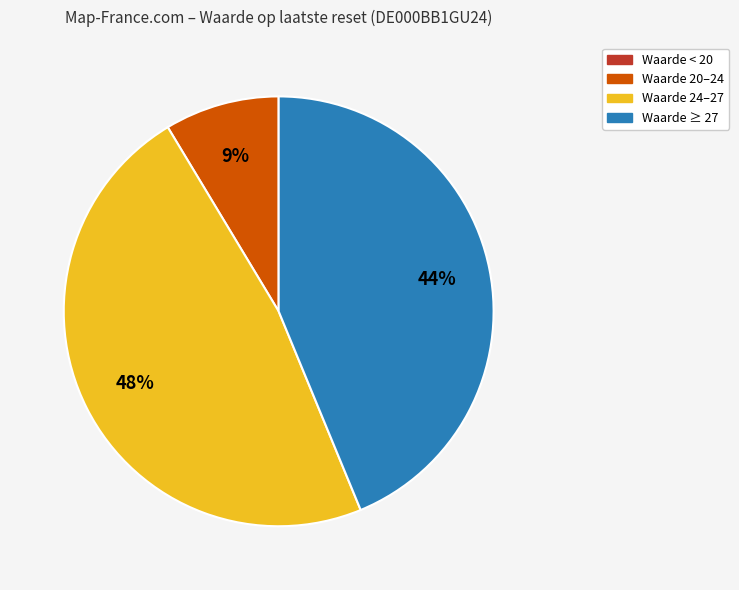

To the nearest percent, what is the difference between the largest and smallest slice percentages?

48%